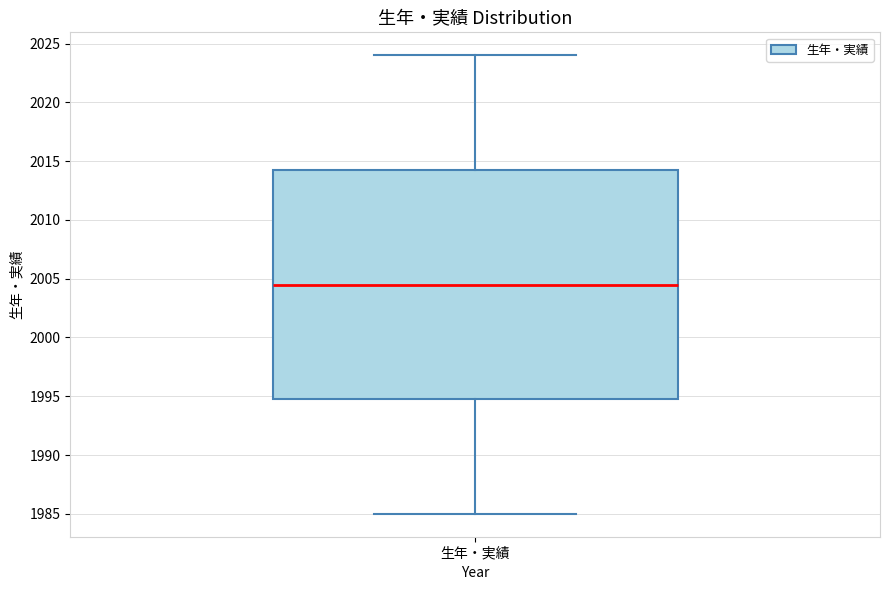

Where does the median line of the box for 生年・実績 sit on the y-axis? The values are not printed on the chart, so give them approximately, as read against the axis.

2004.5